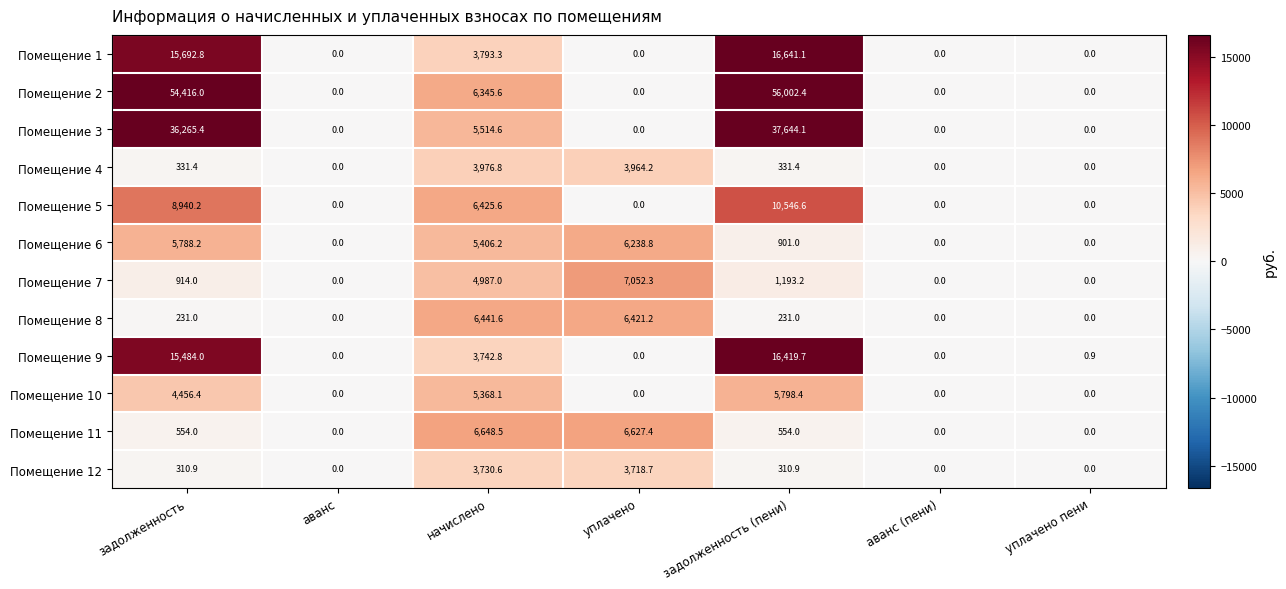

Is it true that Помещение 8 equals 1413.5 at начислено?

False